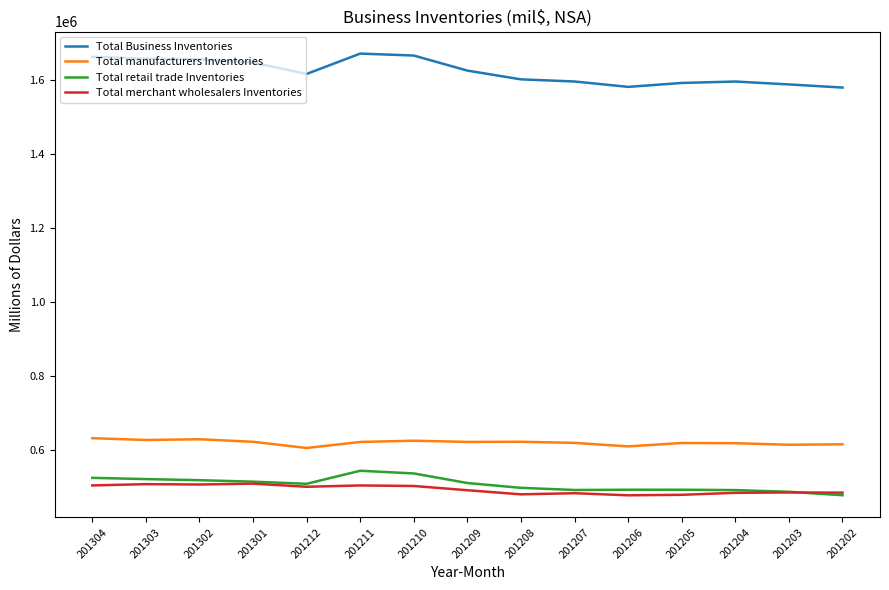

What is the greatest value displayed?

1671469